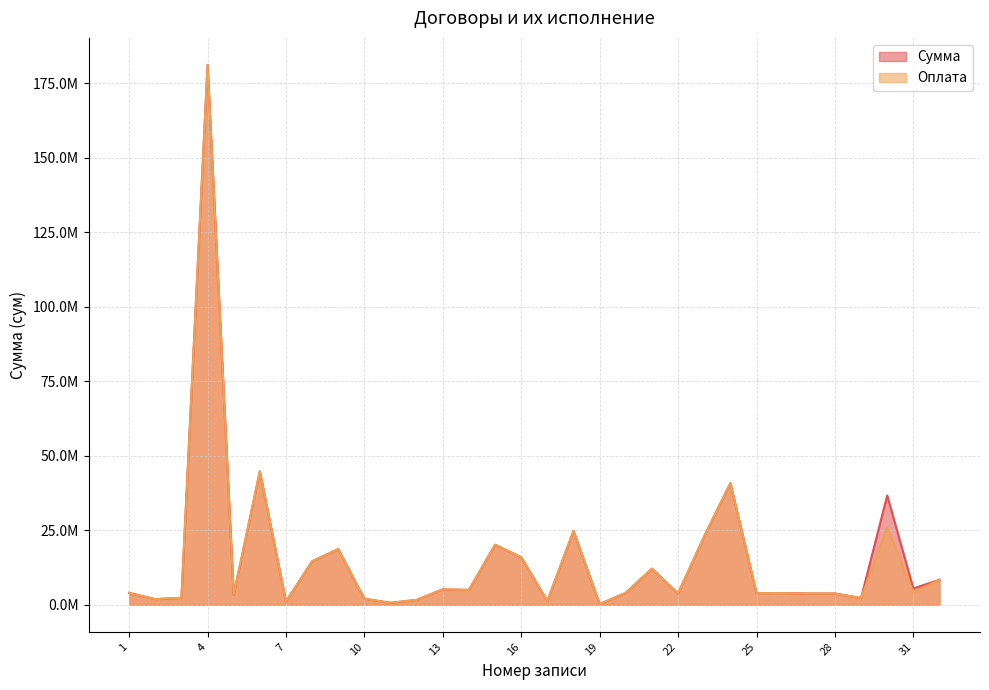

Is the value of Оплата at 27 greater than the value of Сумма at 21?

No